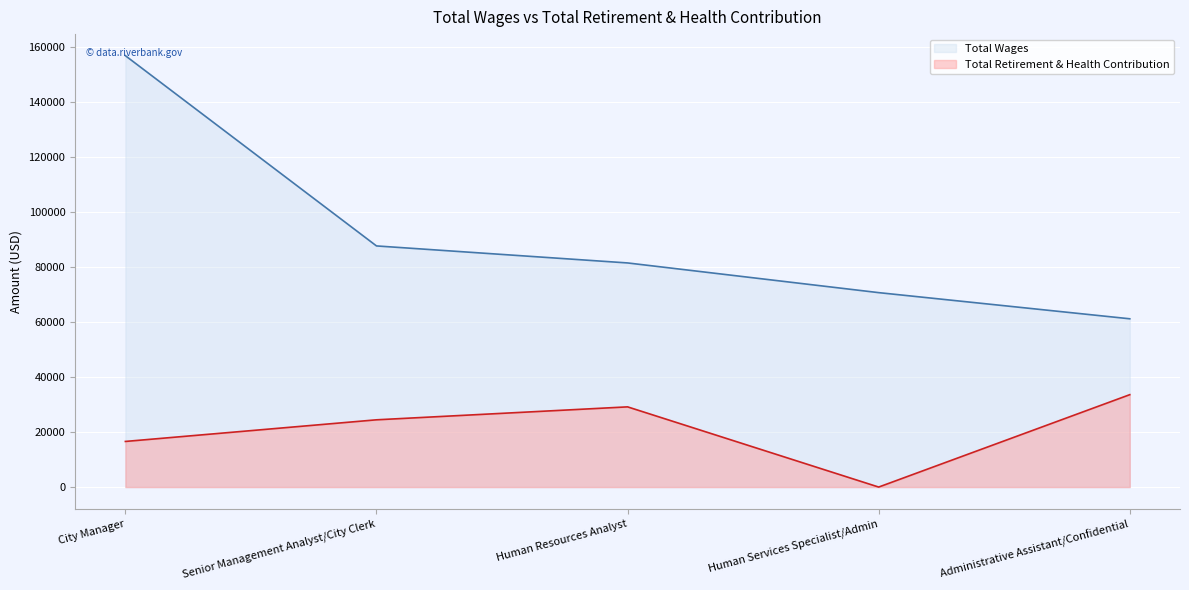

Does the chart display data point markers on the line(s)?

No